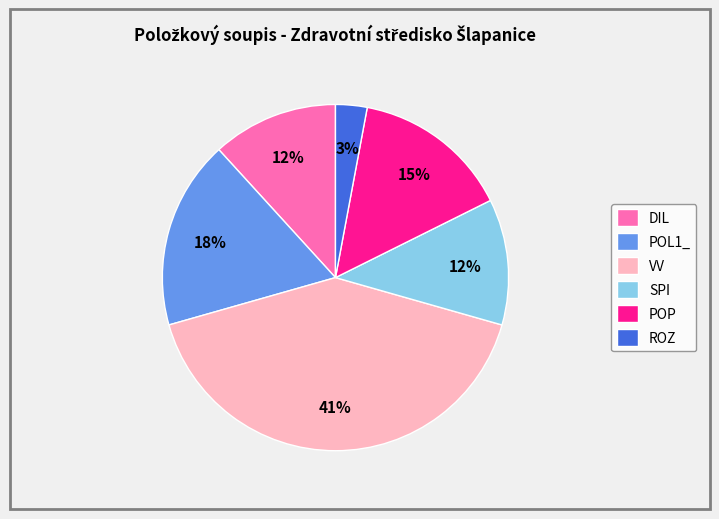

The ROZ slice represents 3% of the pie. True or false?

True